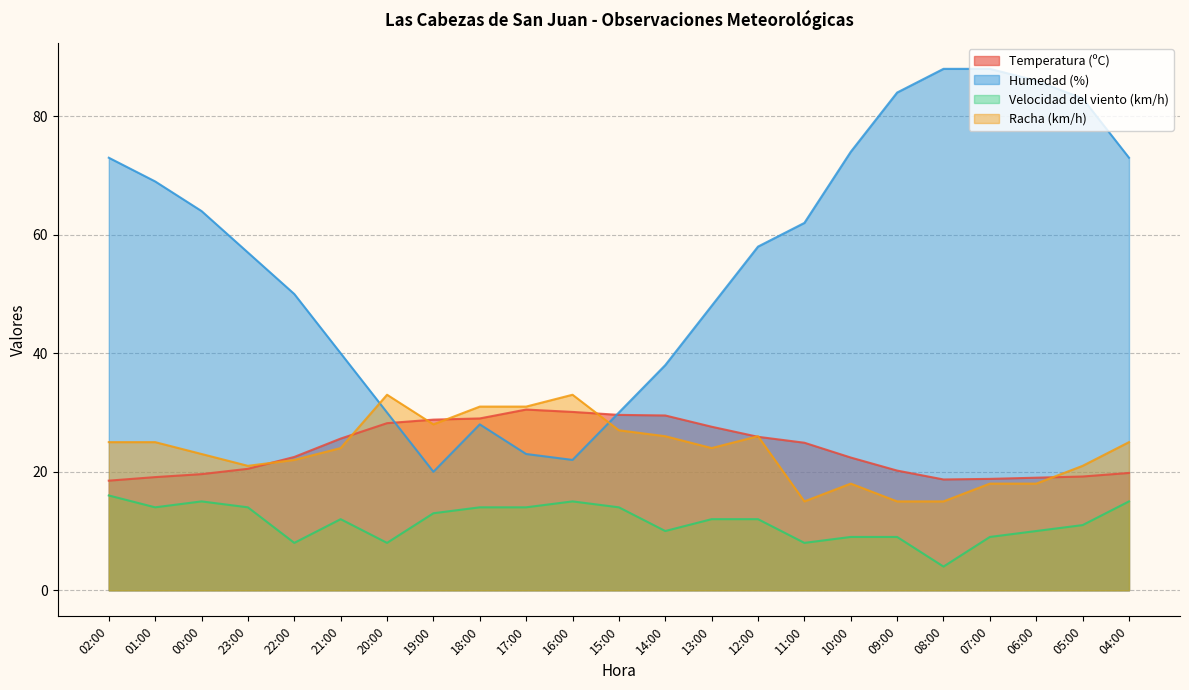

Rank the series by their maximum value, from lowest to highest.

Velocidad del viento (km/h), Temperatura (ºC), Racha (km/h), Humedad (%)